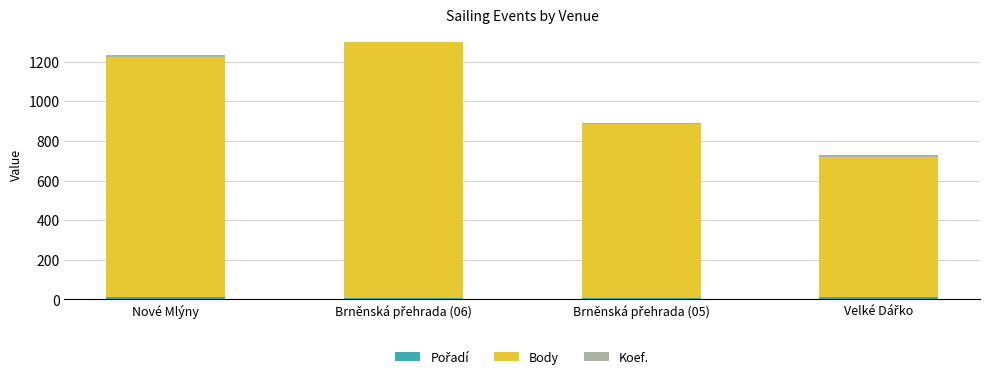

Count the number of categories in the chart.

4